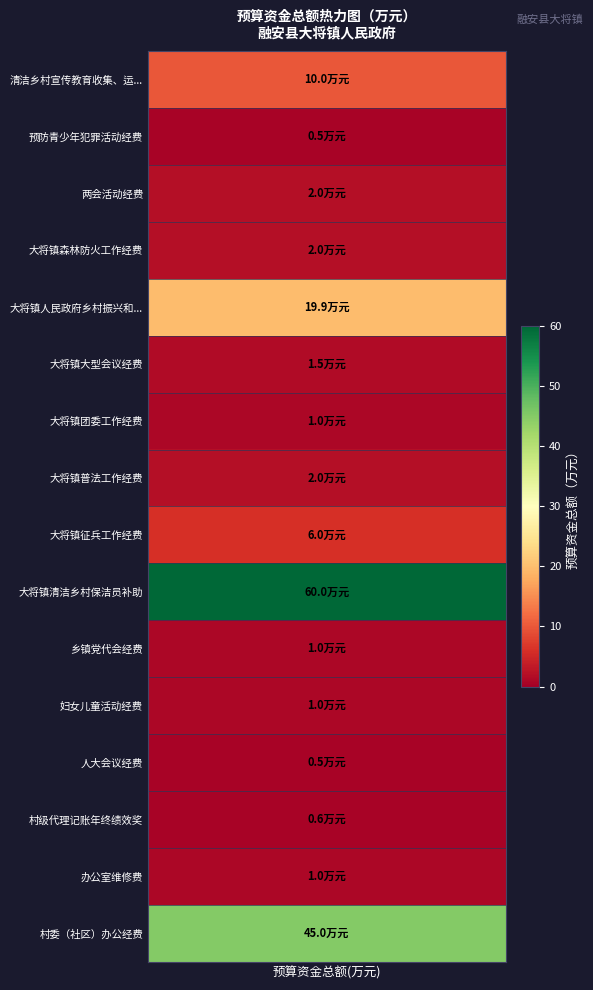

Approximately how many times larger is the value at 人大会议经费 compared to 两会活动经费?

0.2